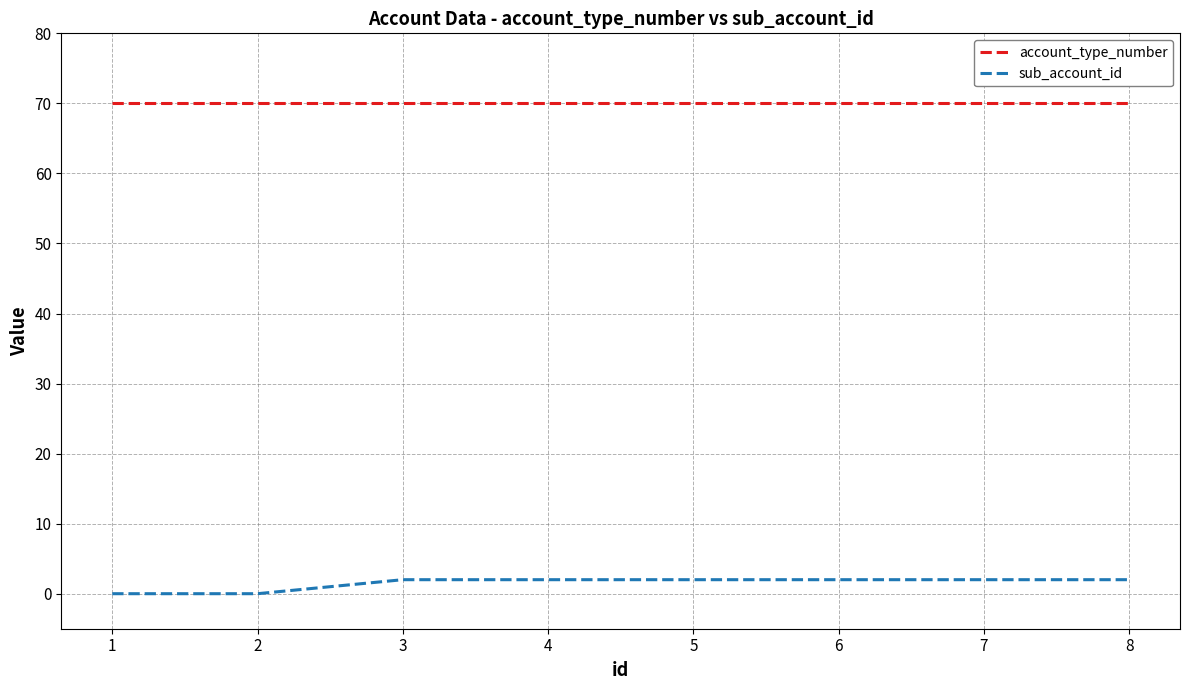

Is it true that account_type_number equals 101 at 7?

False